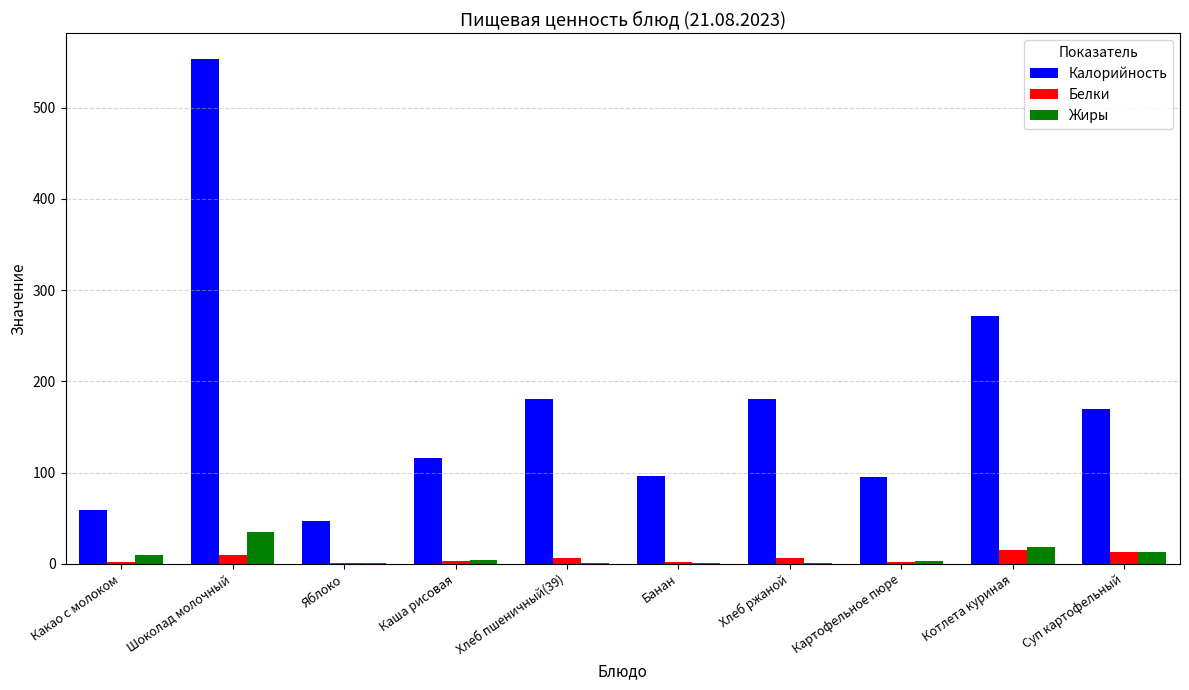

Which series has the largest range (max minus min)?

Калорийность